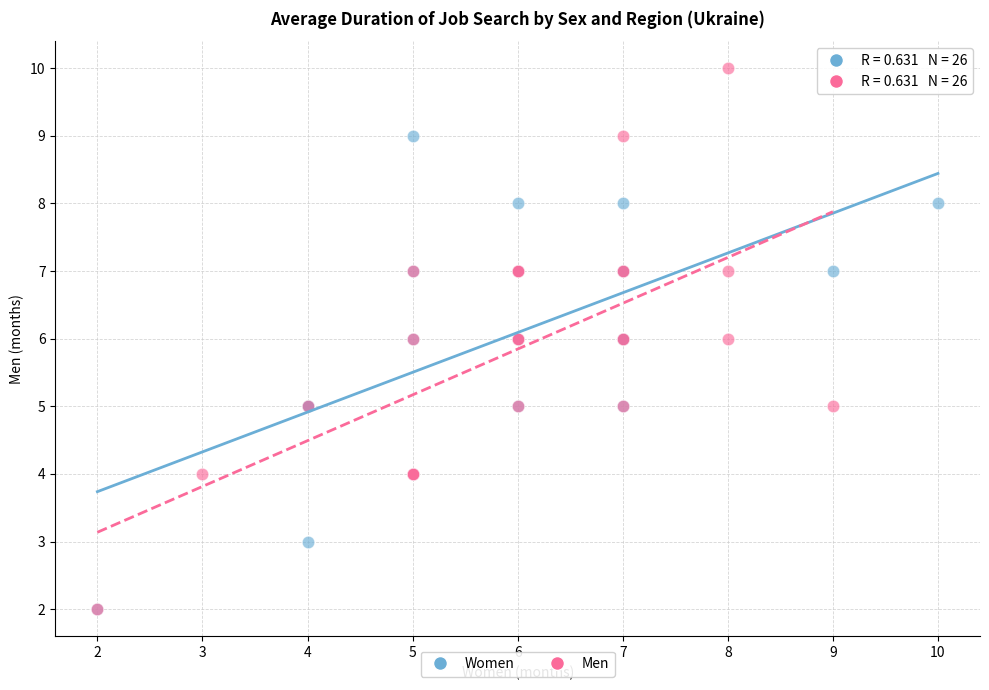

What are all the series names shown in the legend?

Women, Men